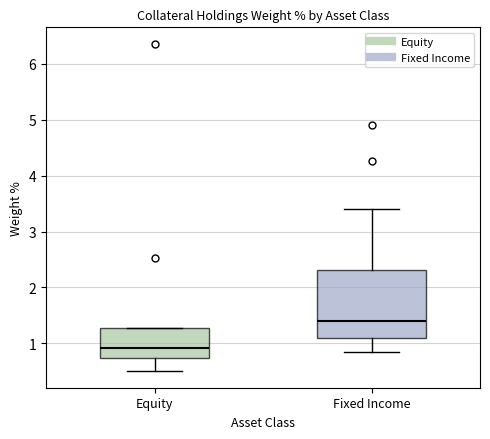

Reading left to right, read every box against the y-axis: the position of its median line, the range the box covers, and the ends of its whiskers. The values are not printed on the chart, so give them approximately, as read against the axis.

Equity: median 0.9, box 0.7 to 1.3, whiskers 0.5 to 1.3
Fixed Income: median 1.4, box 1.1 to 2.3, whiskers 0.8 to 3.4